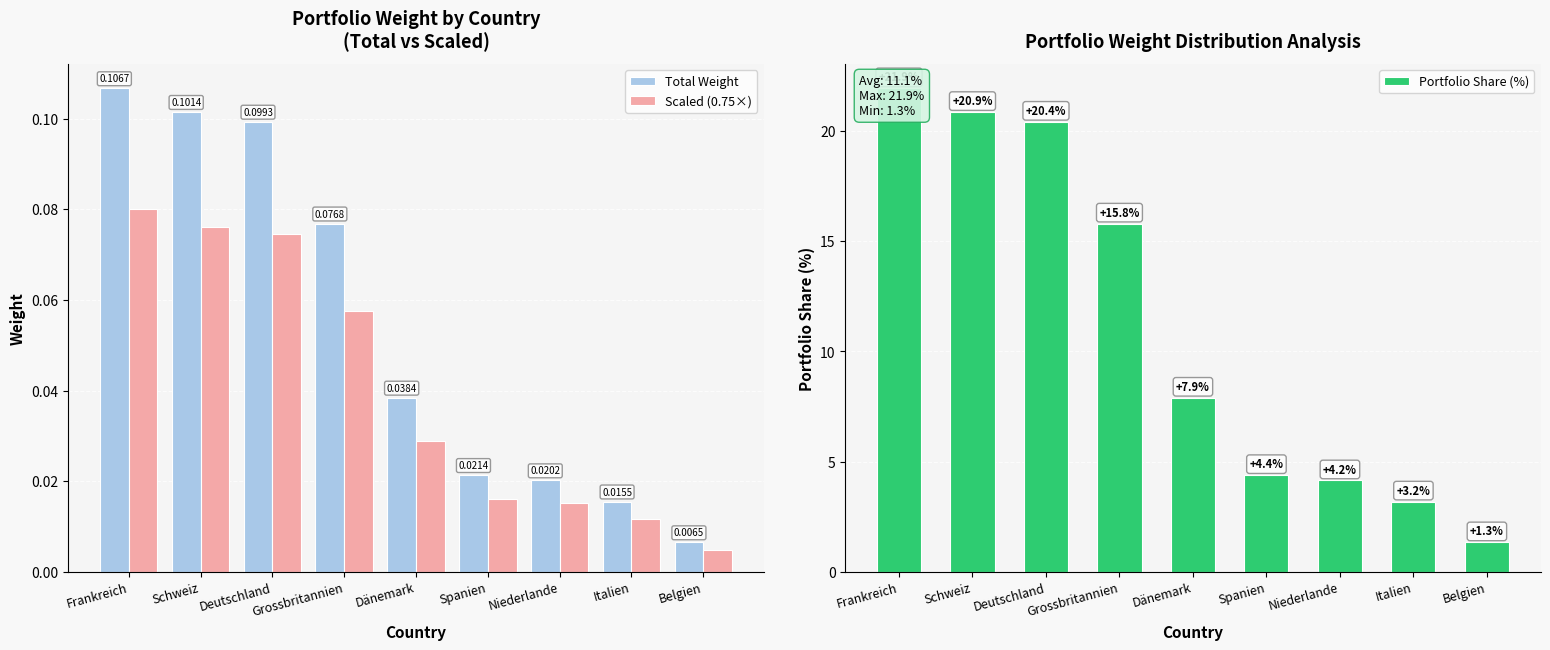

What is the label of the 9th bar from the left?

Belgien